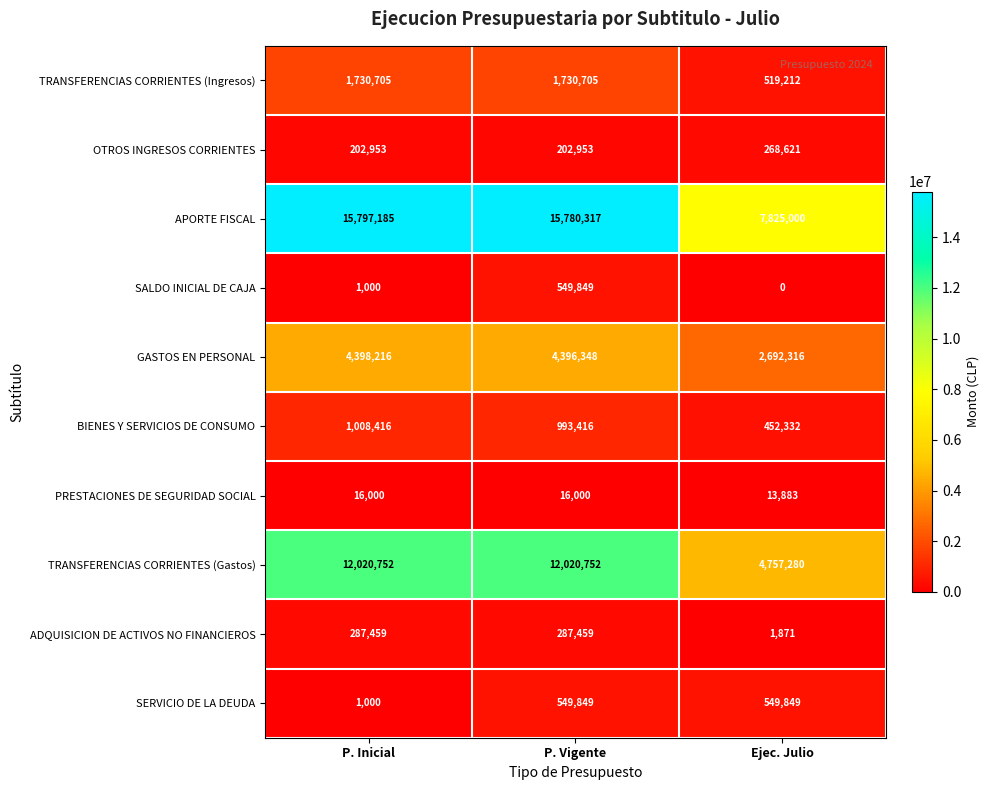

Which series has the widest spread of values?

APORTE FISCAL